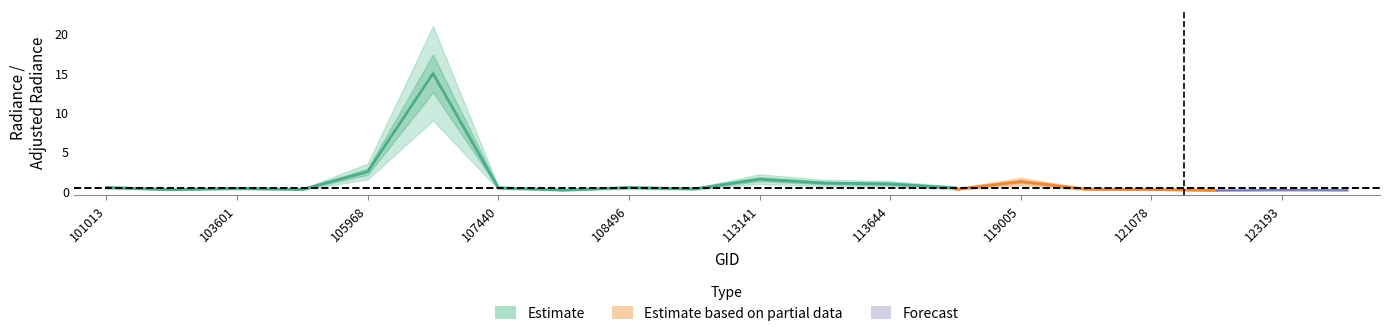

What is the approximate value of rade9_hi at 121942?

0.1